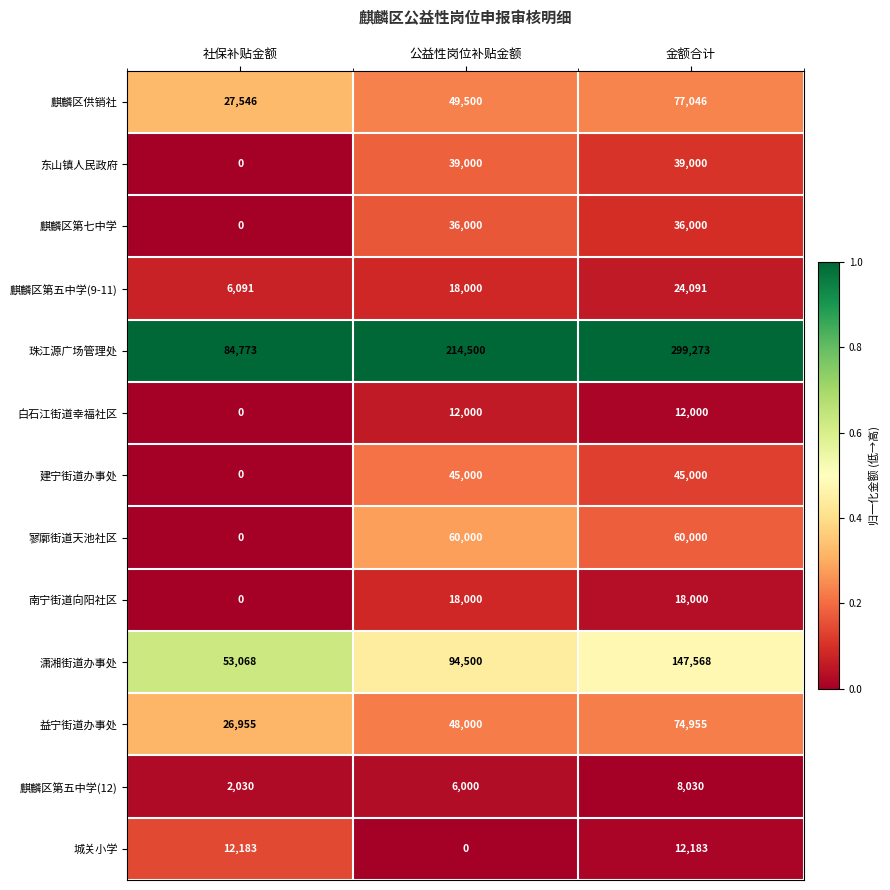

At which category does the chart reach its peak across all series?

金额合计